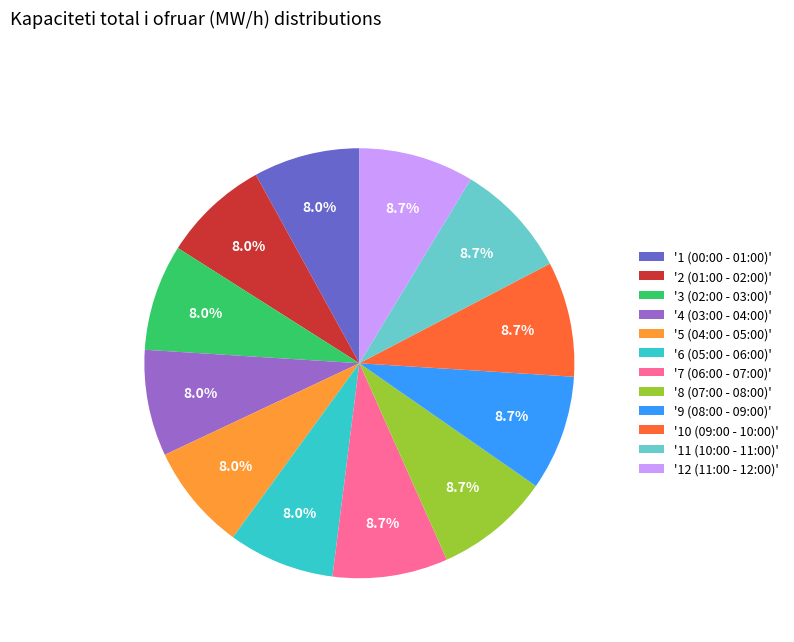

What is the ratio of the value at '3 (02:00 - 03:00)' to the value at '12 (11:00 - 12:00)'?

0.9